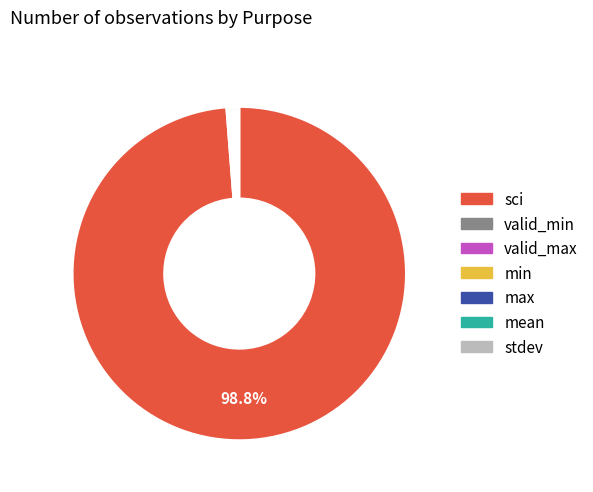

Does any single category account for the majority?

Yes